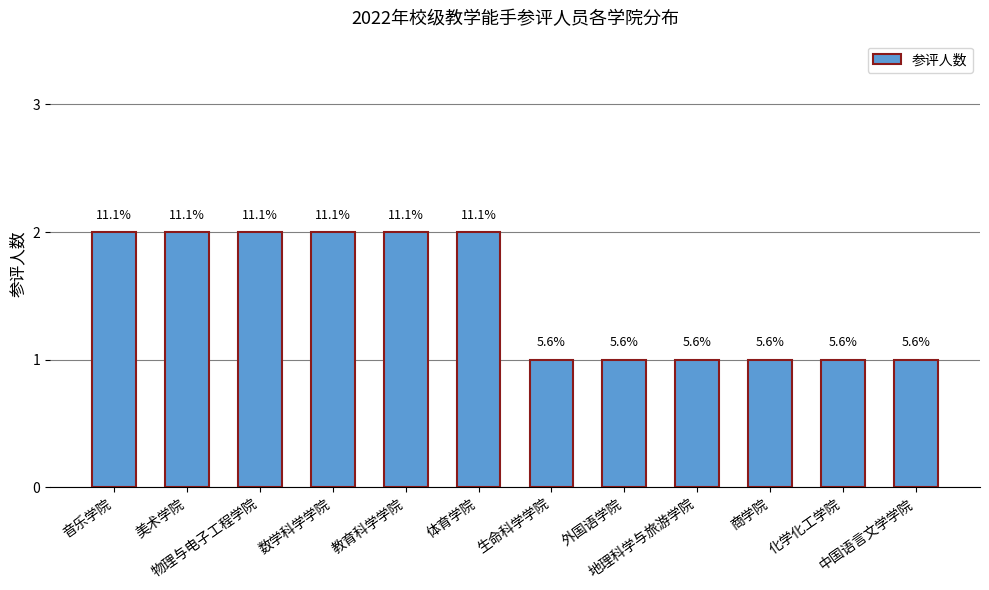

How many bars are there in total?

12